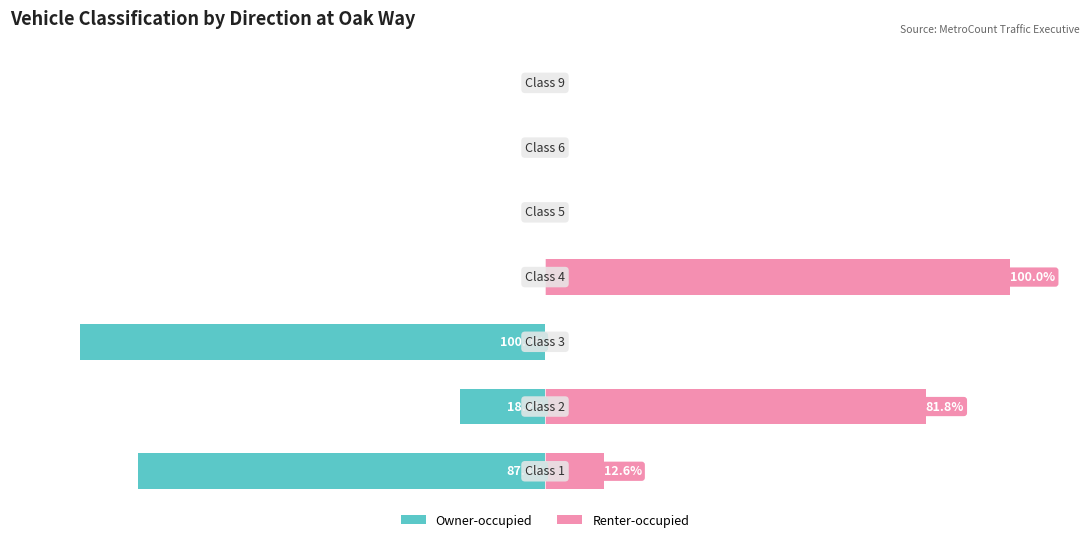

Reading left to right, what are all the values shown in this chart?

Owner-occupied: 0=-87.4	1=-18.2	2=-100.0	3=0.0	4=0.0	5=0.0	6=0.0
Renter-occupied: 0=12.6	1=81.8	2=0.0	3=100.0	4=0.0	5=0.0	6=0.0